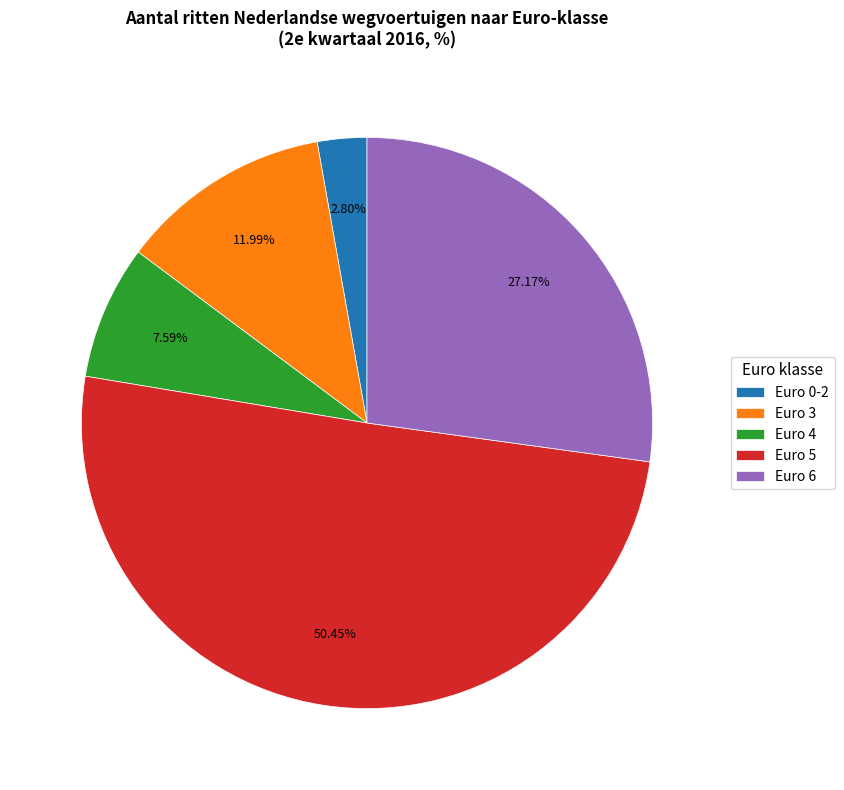

Rank the categories by value from lowest to highest.

Euro 0-2, Euro 4, Euro 3, Euro 6, Euro 5